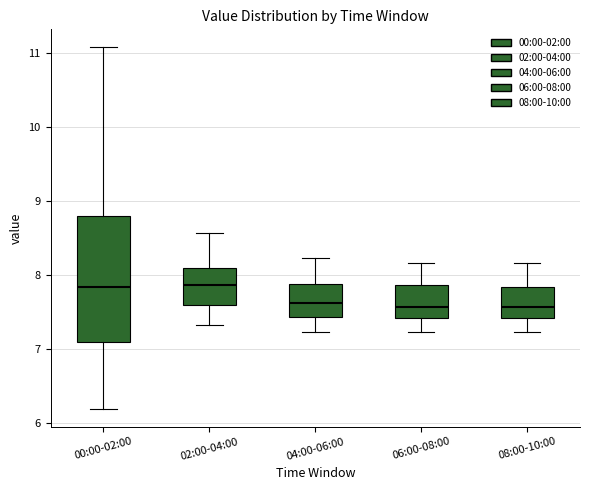

Comparing the boxes themselves (not the whiskers), which one is the tallest?

00:00-02:00